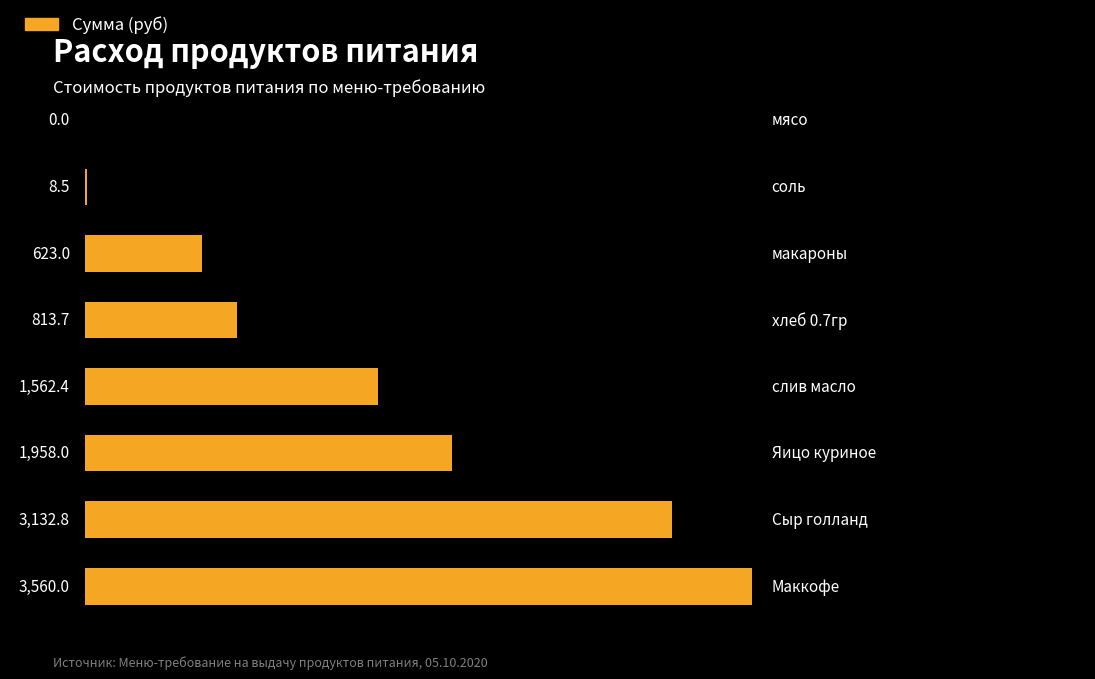

What is the greatest value displayed?

3560.0